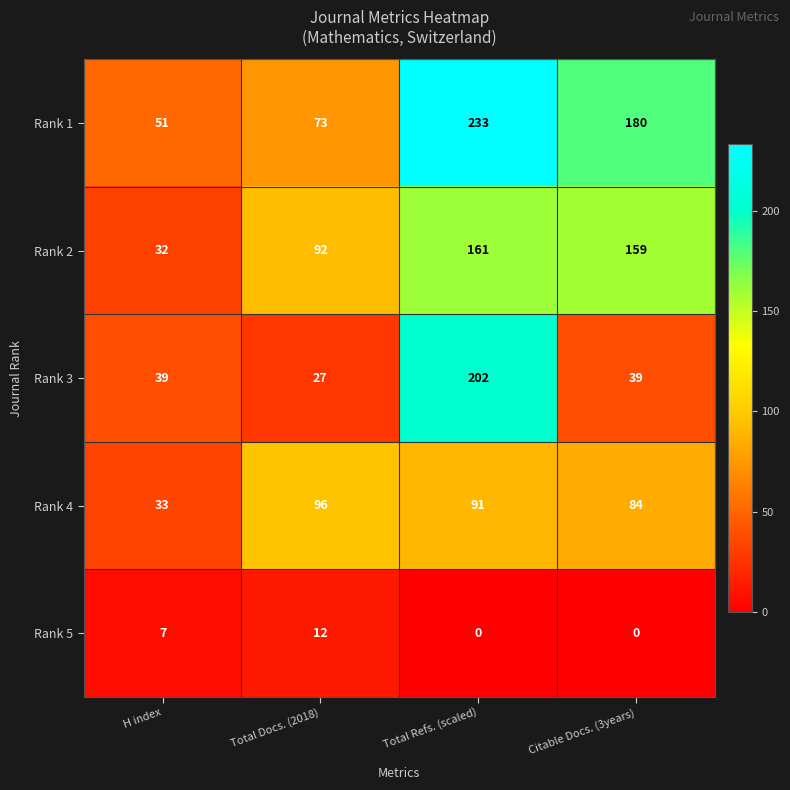

What is the difference between the maximum and minimum values in the Rank 5 series?

12